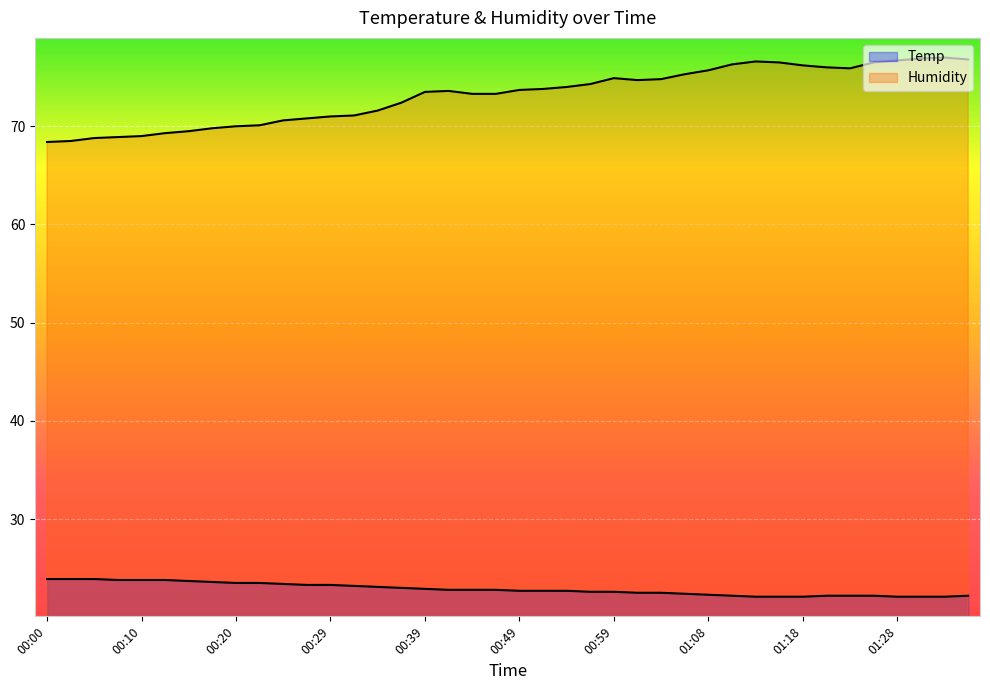

Is the value of Humidity at 00:34 greater than the value of Temp at 00:59?

Yes